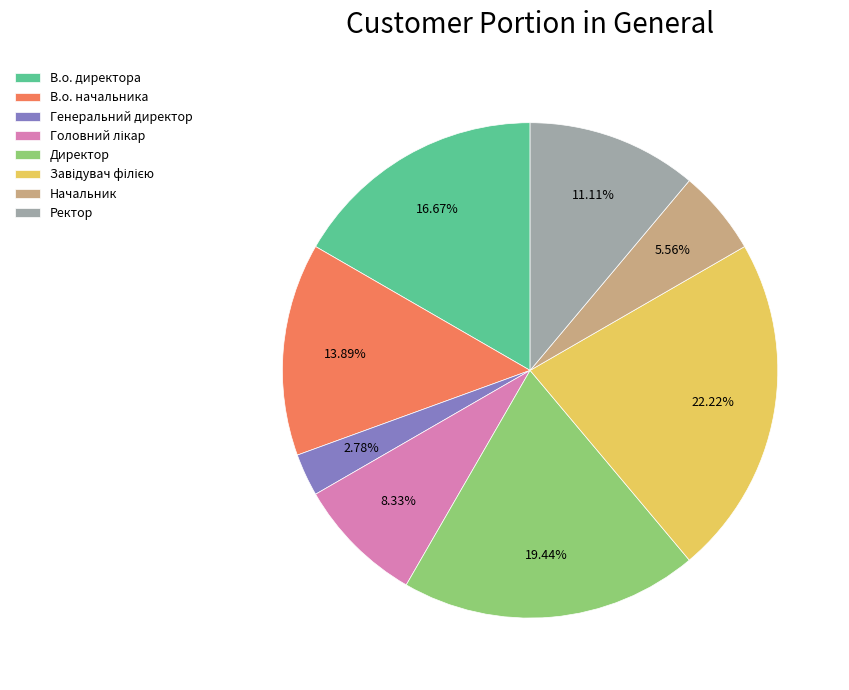

Is there any slice that represents more than half of the pie?

No